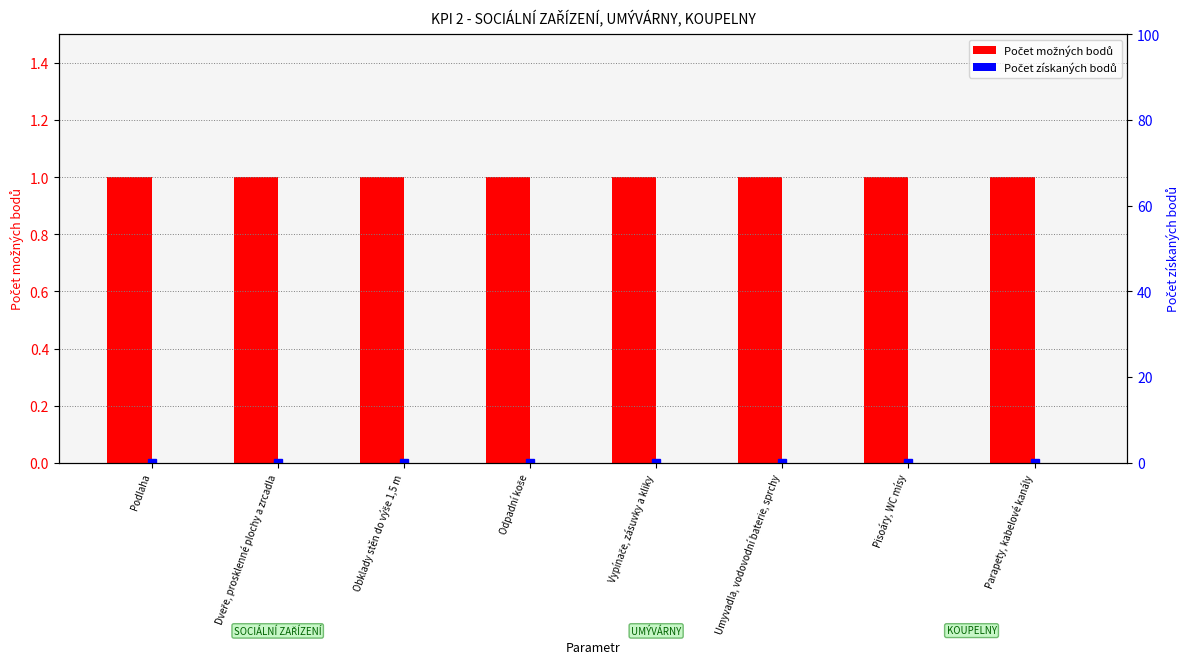

Which series has the widest spread of values?

Počet možných bodů